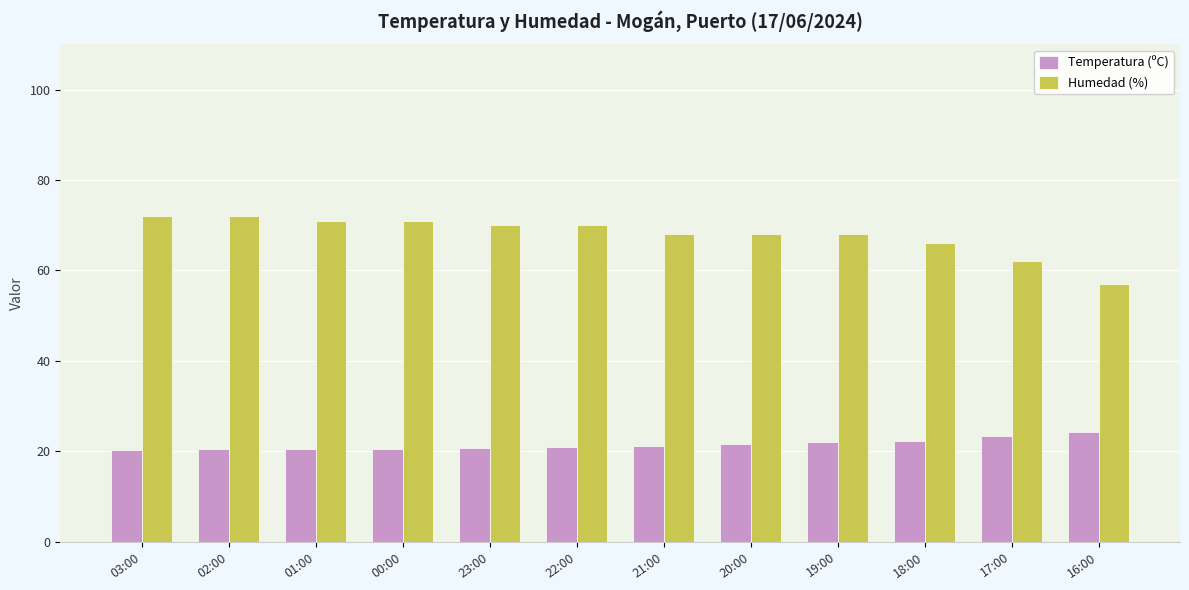

Are the bars horizontal?

No